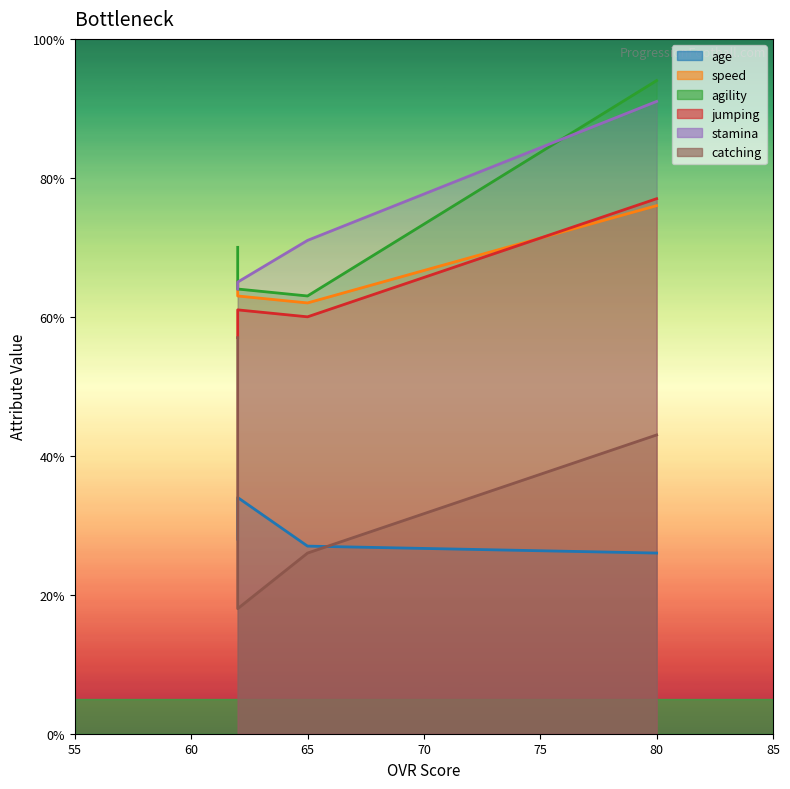

Does the chart have visible grid lines?

No